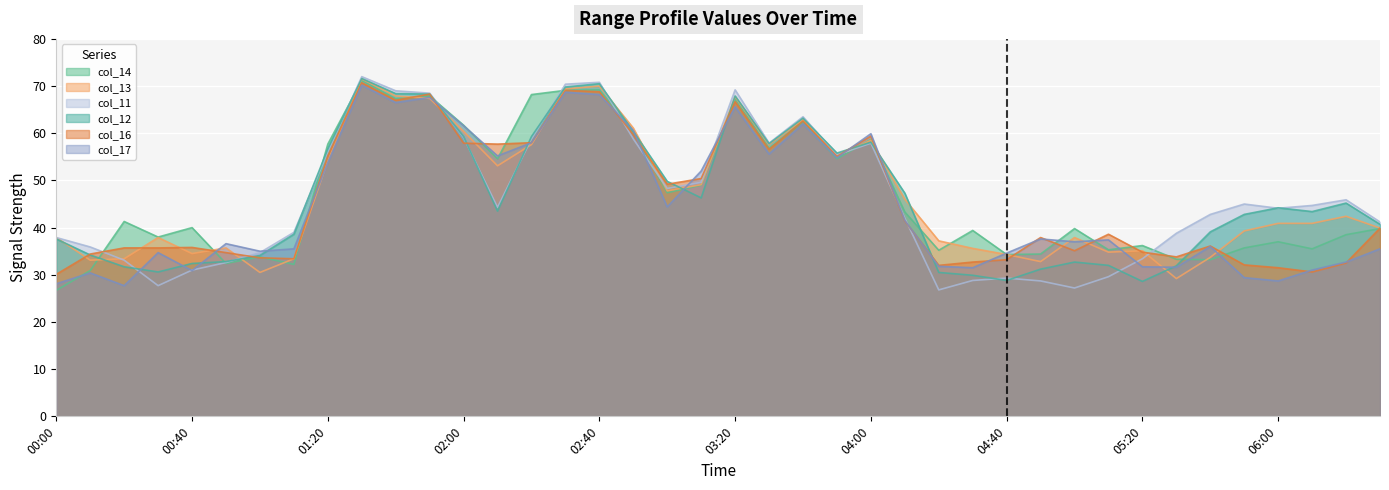

Where do col_12 and col_14 first cross each other?

2000/11/02 00:10 and 2000/11/02 00:20